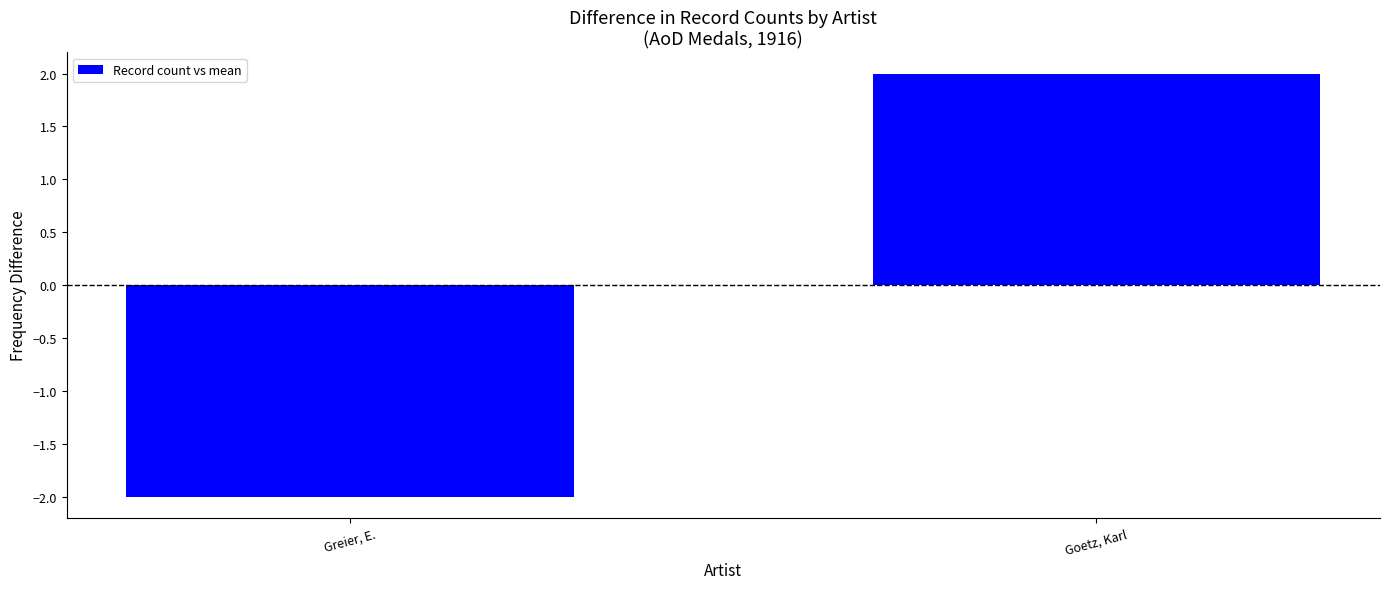

Reading right to left, what are all the values shown in this chart?

2	-2